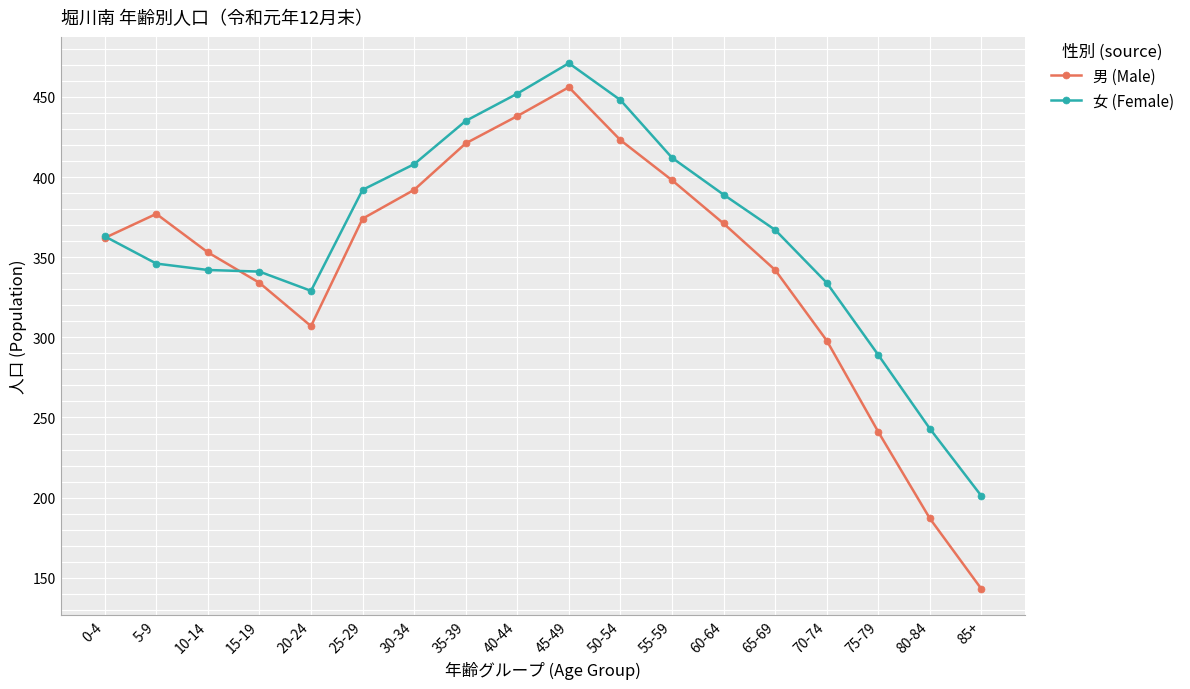

What is the minimum value for 女 (Female)?

201